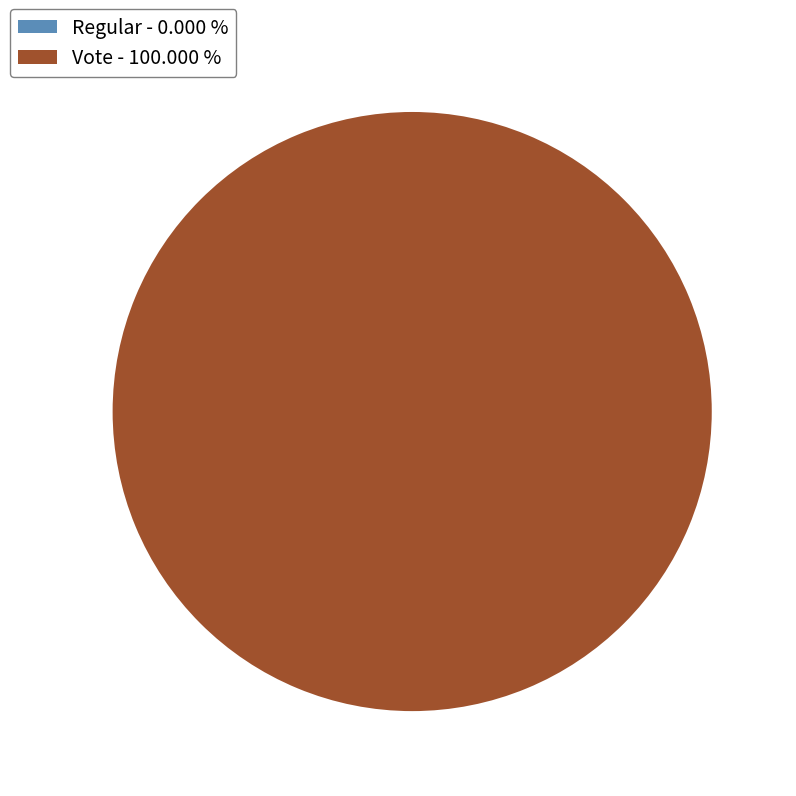

To the nearest percent, what is the average slice percentage?

50%